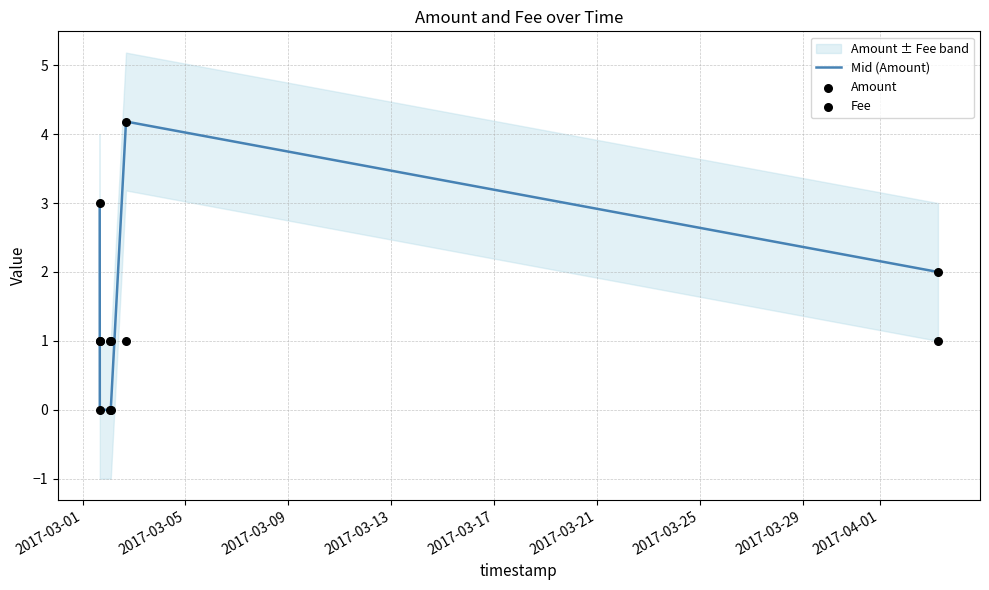

Is the value of Fee at 2017-03-17 greater than the value of Mid (Amount) at 2017-03-17?

No